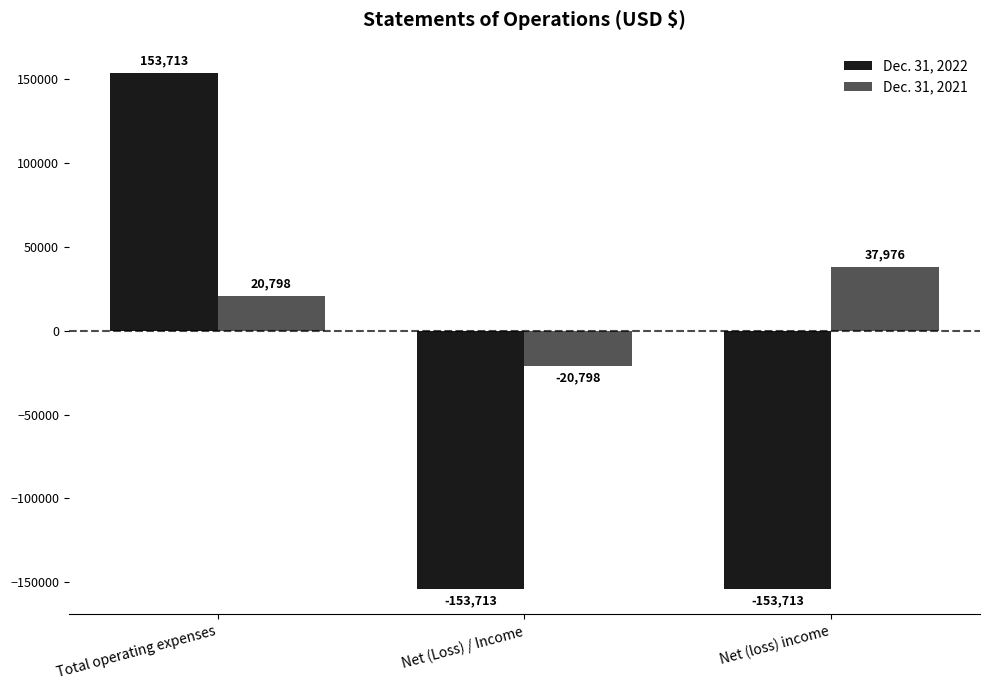

What value does the Dec. 31, 2022 series have at Total operating expenses, to the nearest 10?

153710